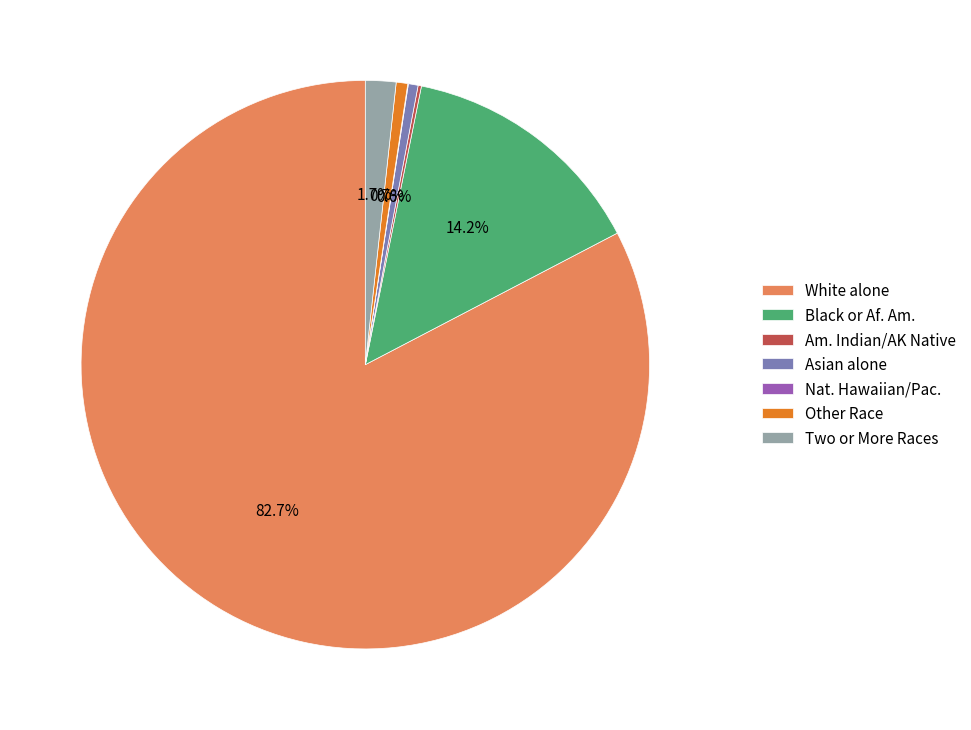

What percentage is NOT represented by Two or More Races?

98.3%